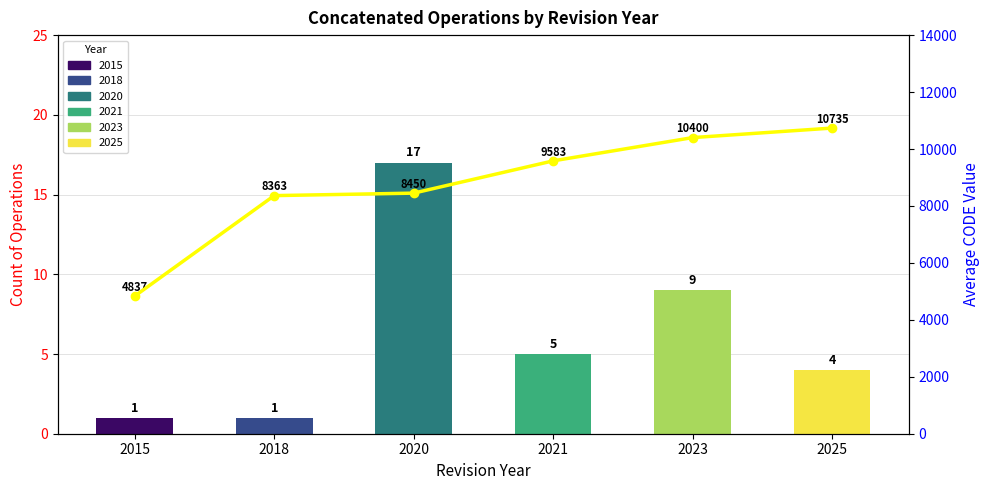

What is the average value?

8728